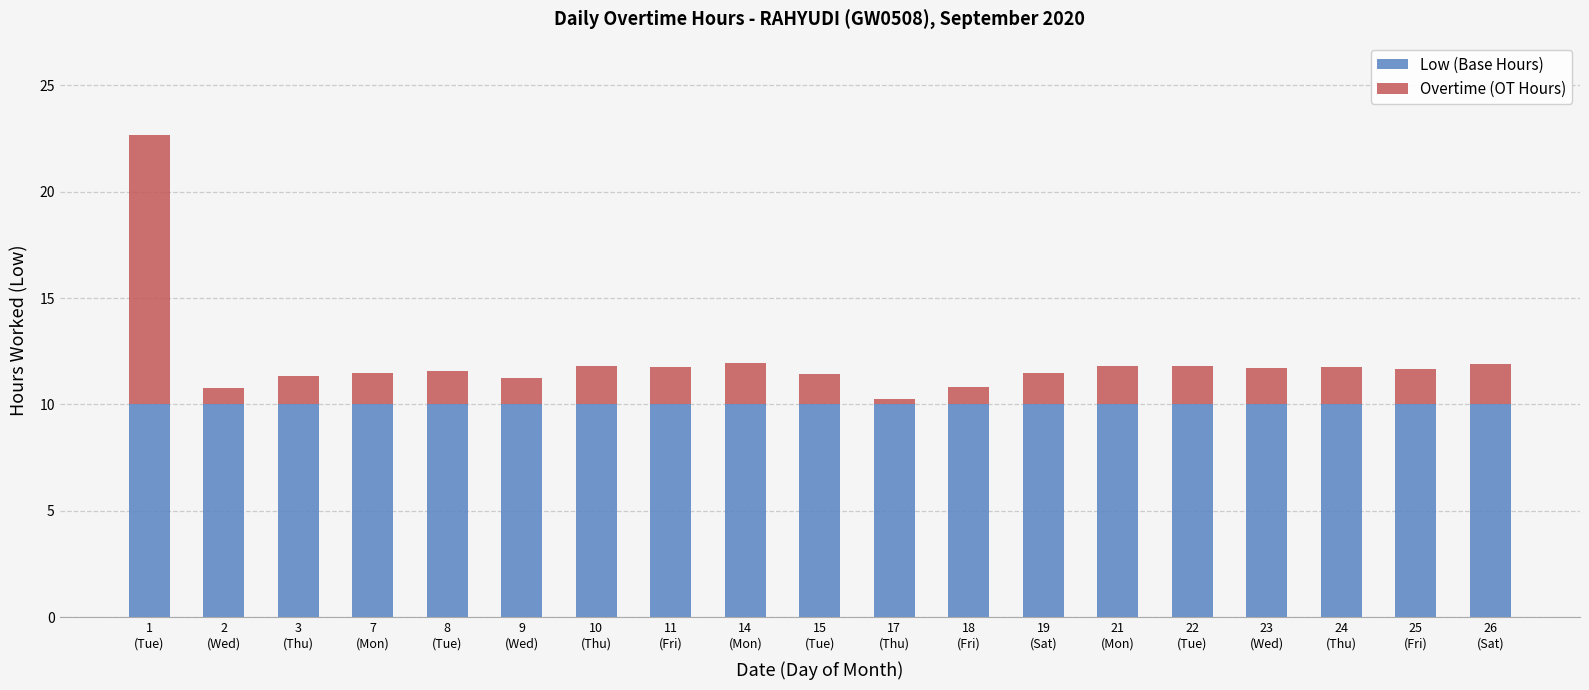

What is the average value of the Low (Base Hours) series?

10.0